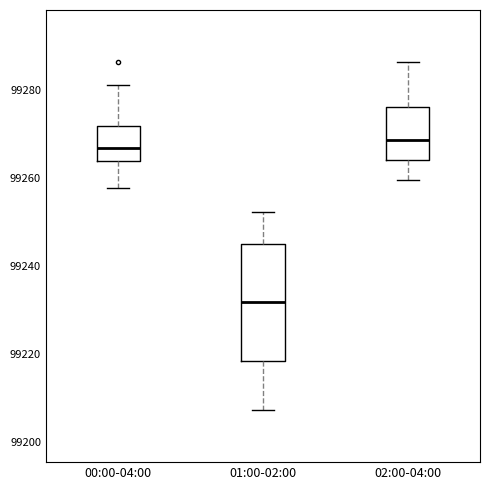

Which box has the lowest median line?

01:00-02:00